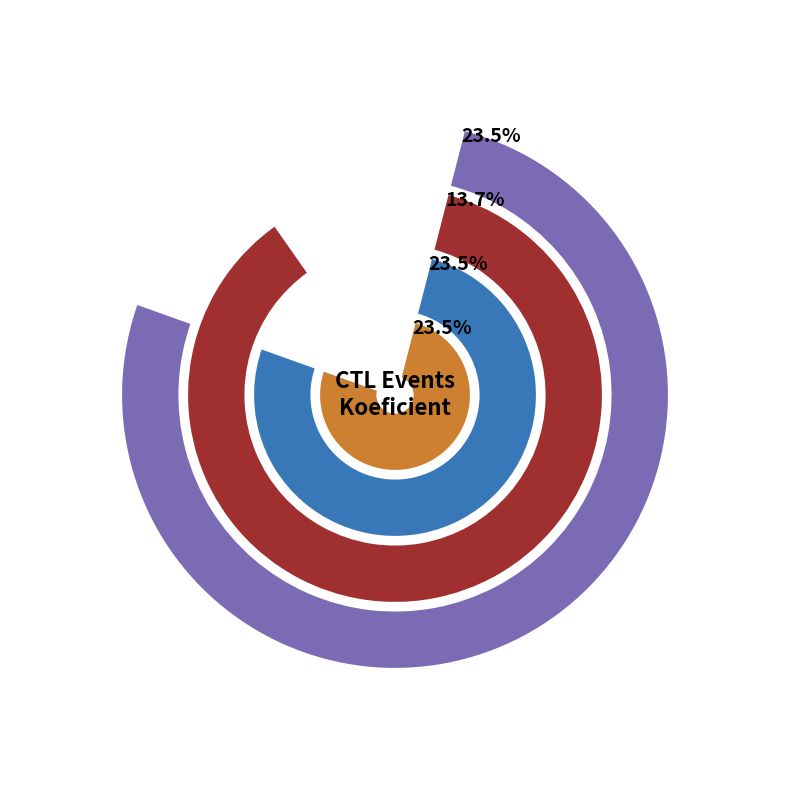

True or false: 201328 accounts for 7% of the total.

False